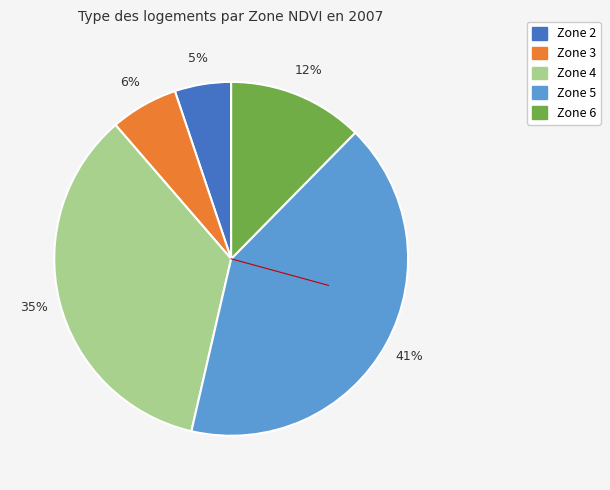

Count the number of slices in the pie.

5